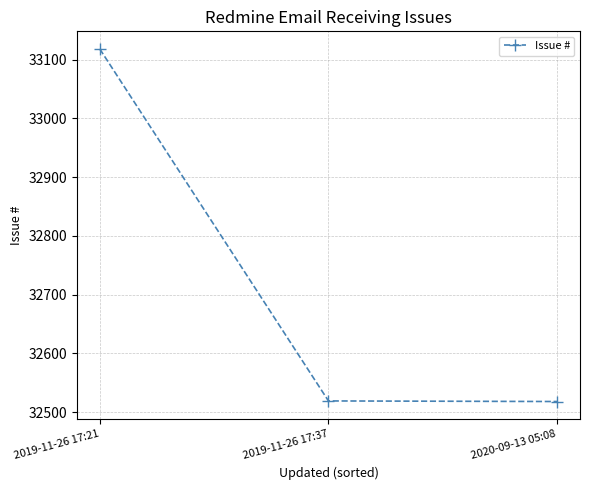

Which category has the highest value across all series?

2019-11-26 17:21